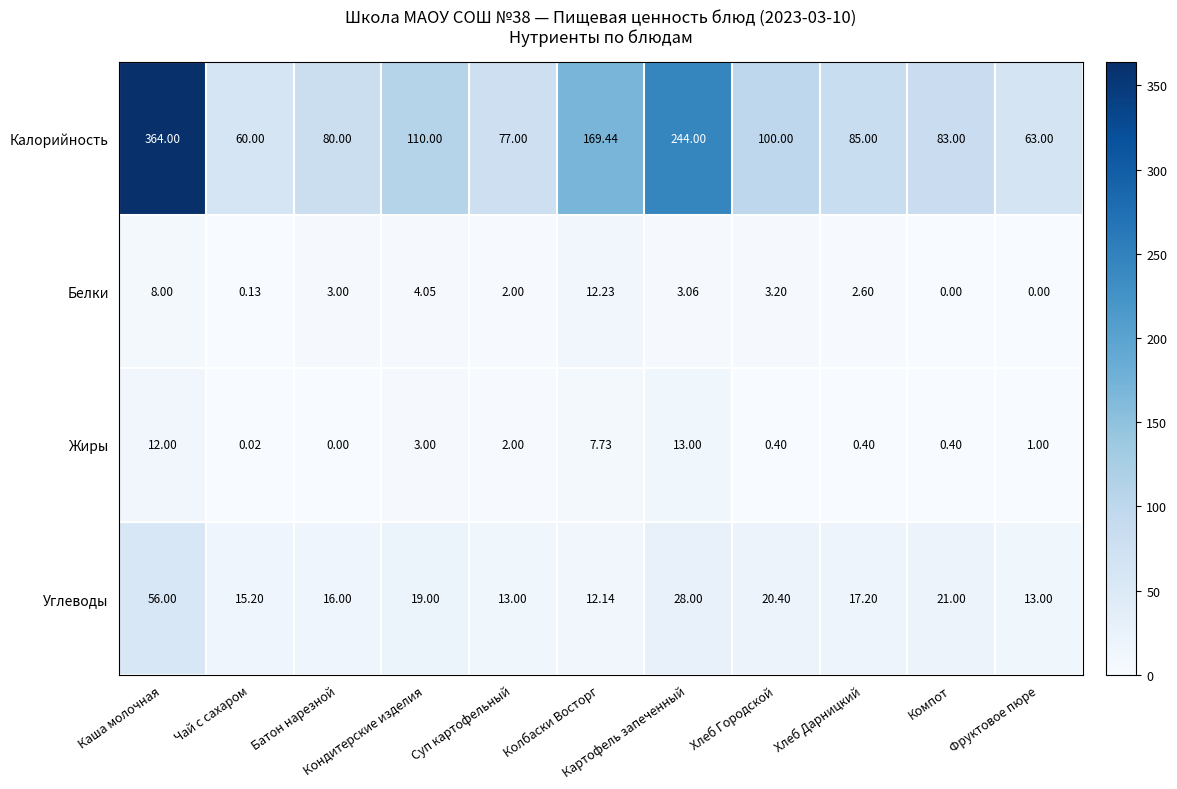

Which series has the largest total across all categories?

Калорийность